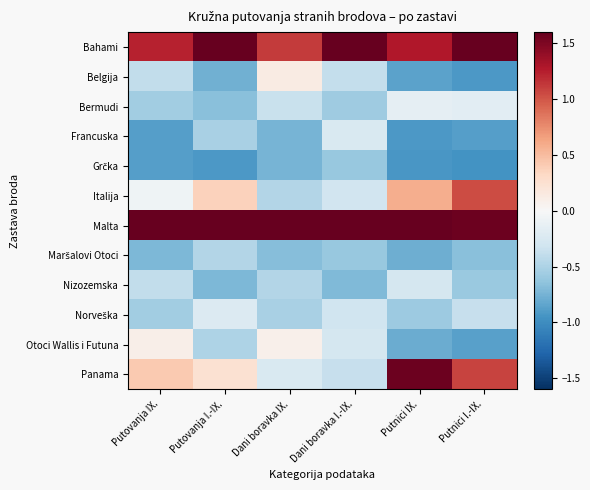

At how many categories does at least one series exceed 0?

6